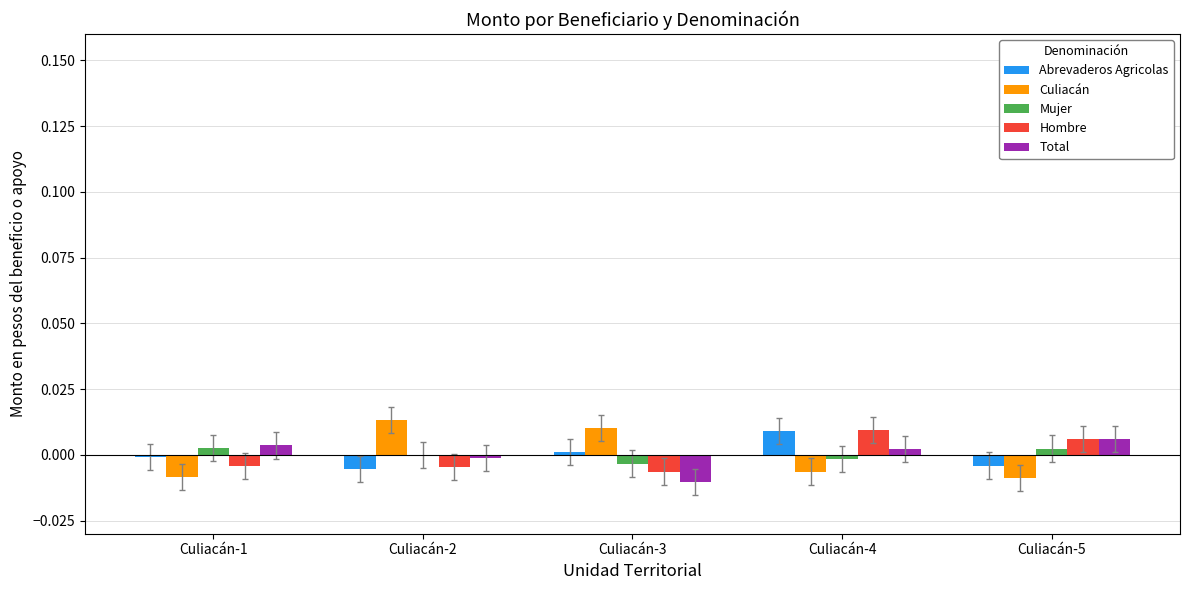

The Abrevaderos Agricolas series shows -0.0 at Culiacán-1. True or false?

True